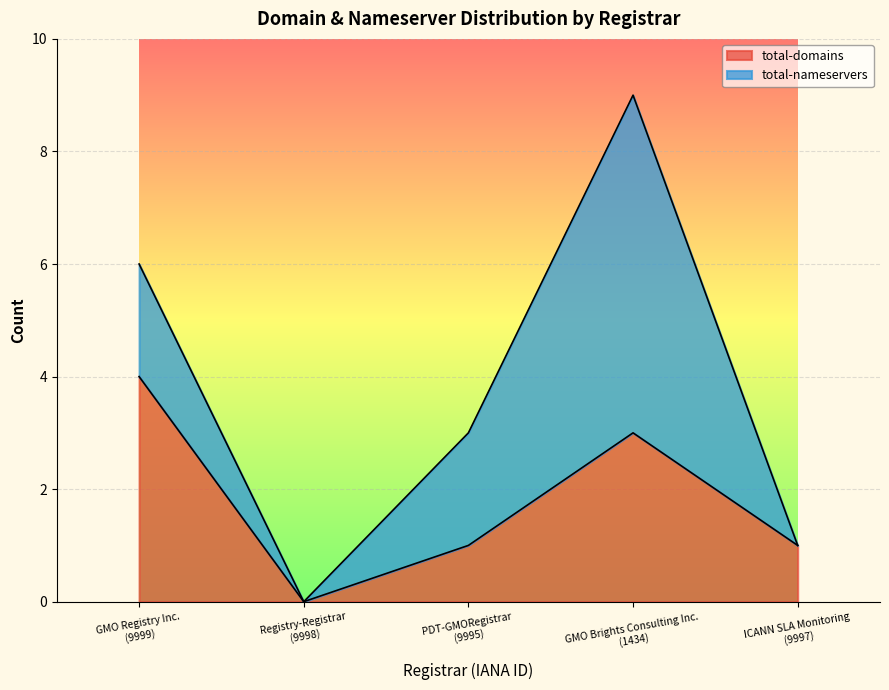

How many values are between 1 and 3?

3